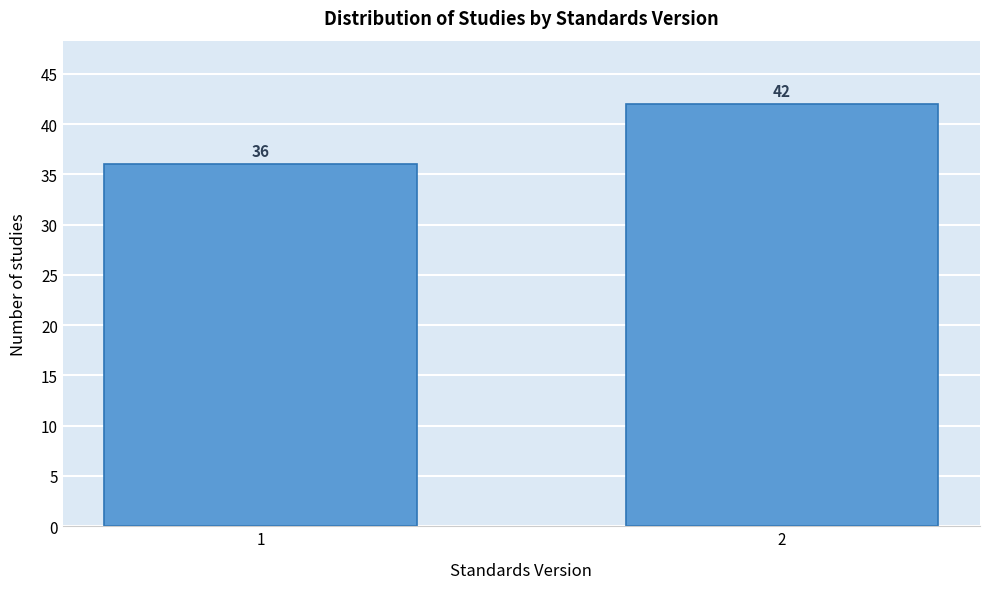

Reading left to right, transcribe all the data shown in this chart.

36	42